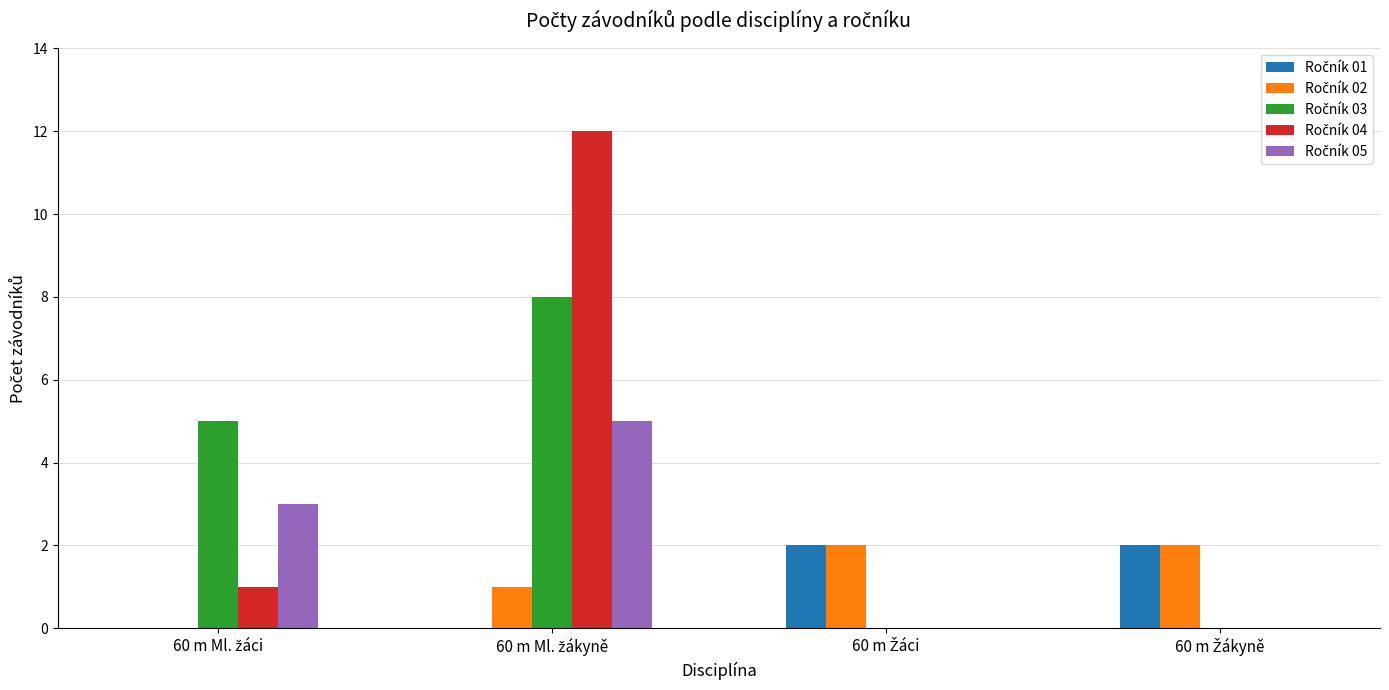

What is the maximum value shown in the chart?

12